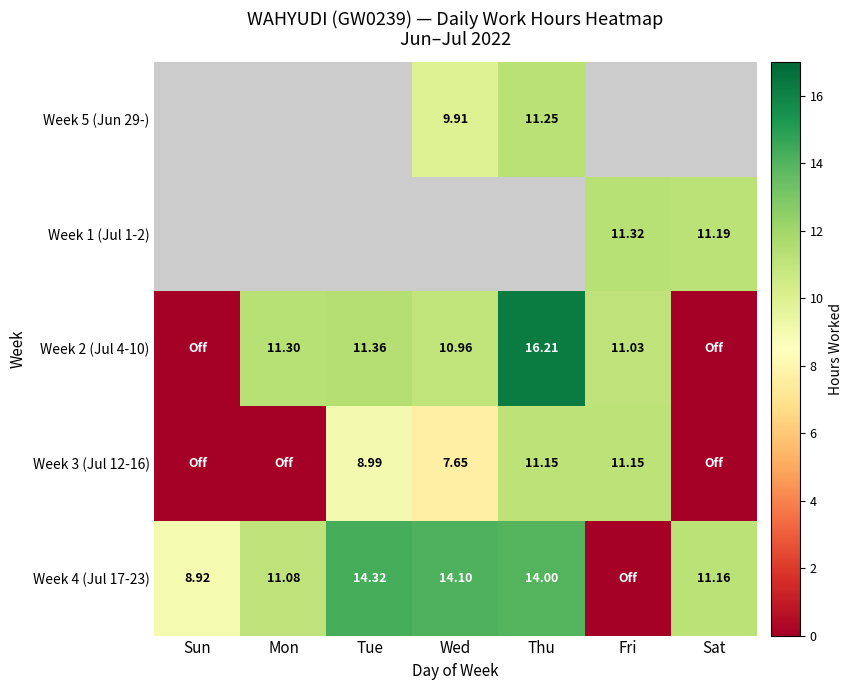

The Week 2 (Jul 4-10) series shows 7.2 at Tue. True or false?

False